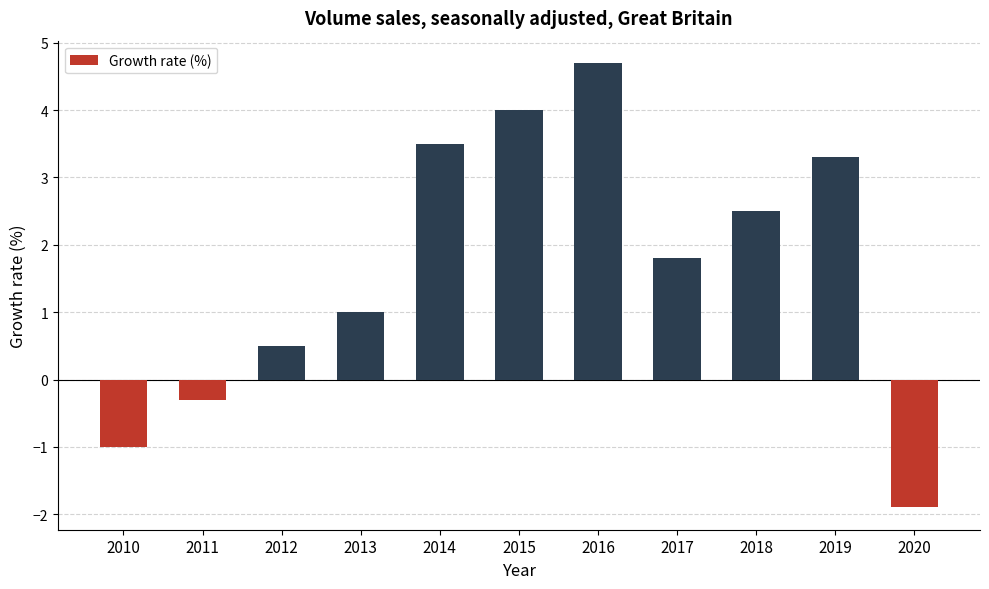

Count the number of categories in the chart.

11